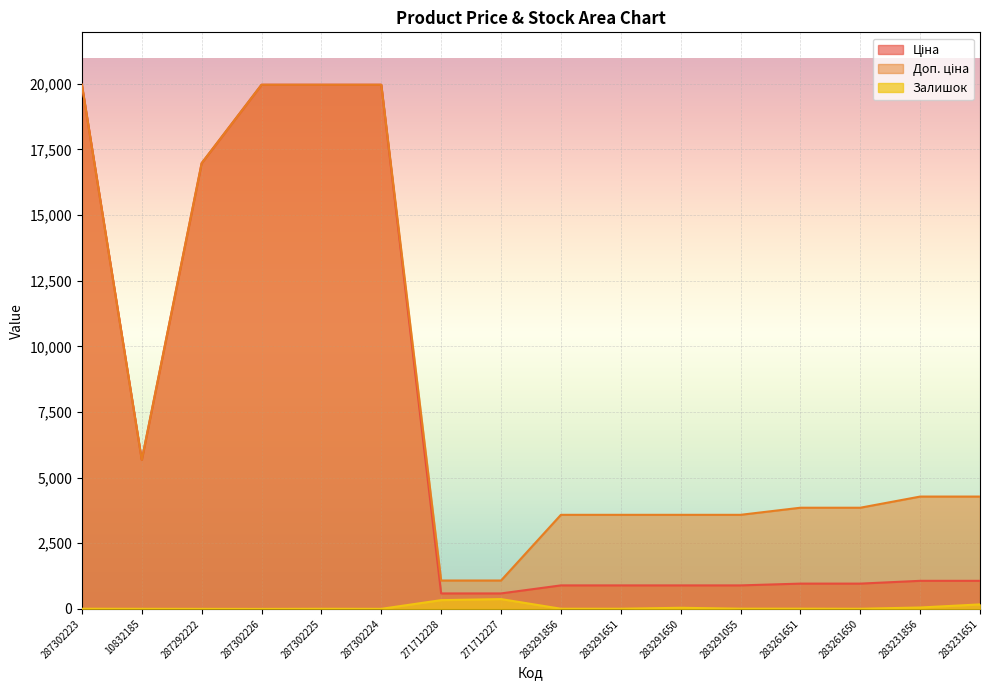

What is the difference between the maximum and second lowest values in the Ціна series?

19374.3